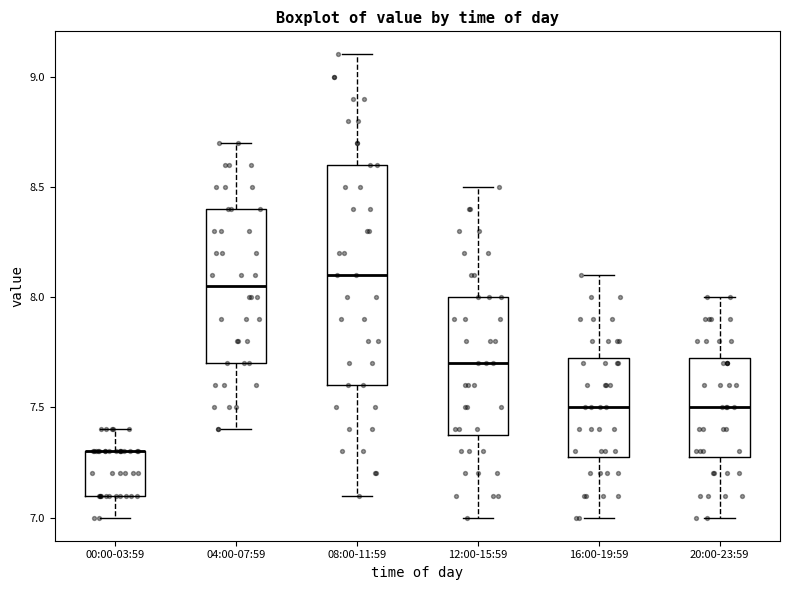

Comparing the boxes themselves (not the whiskers), which one is the tallest?

08:00-11:59